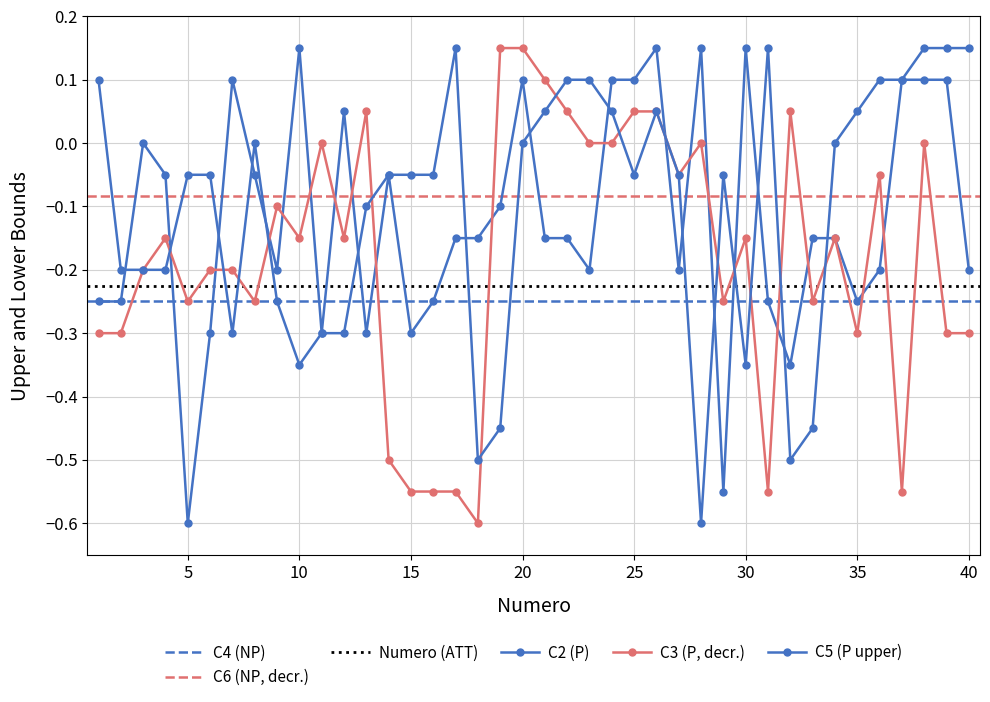

Is the value of C3 at 2 greater than the value of C2 at 38?

No